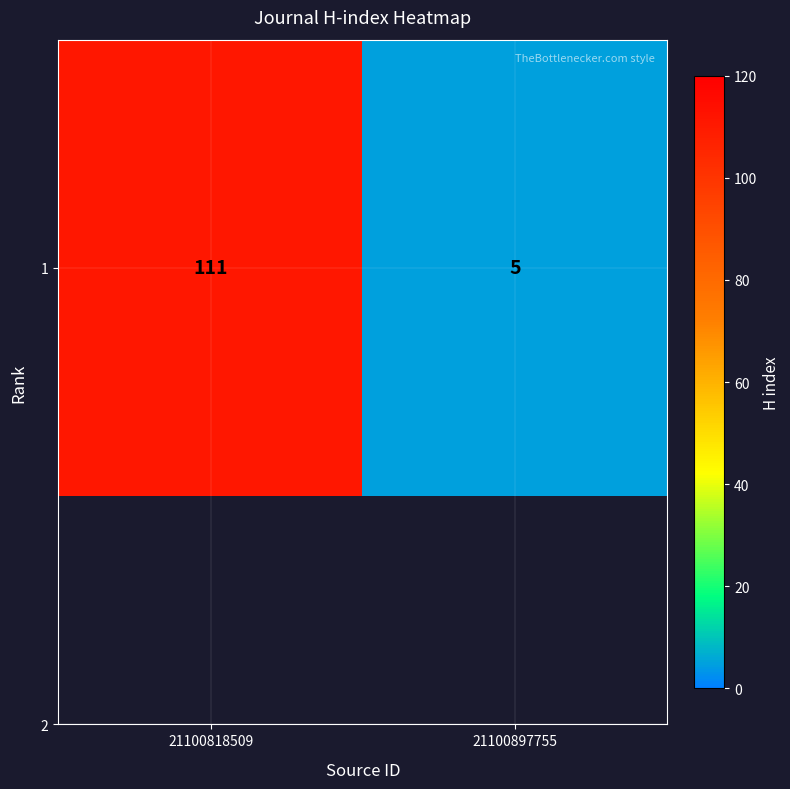

List the labels in order of value, largest first.

21100818509, 21100897755